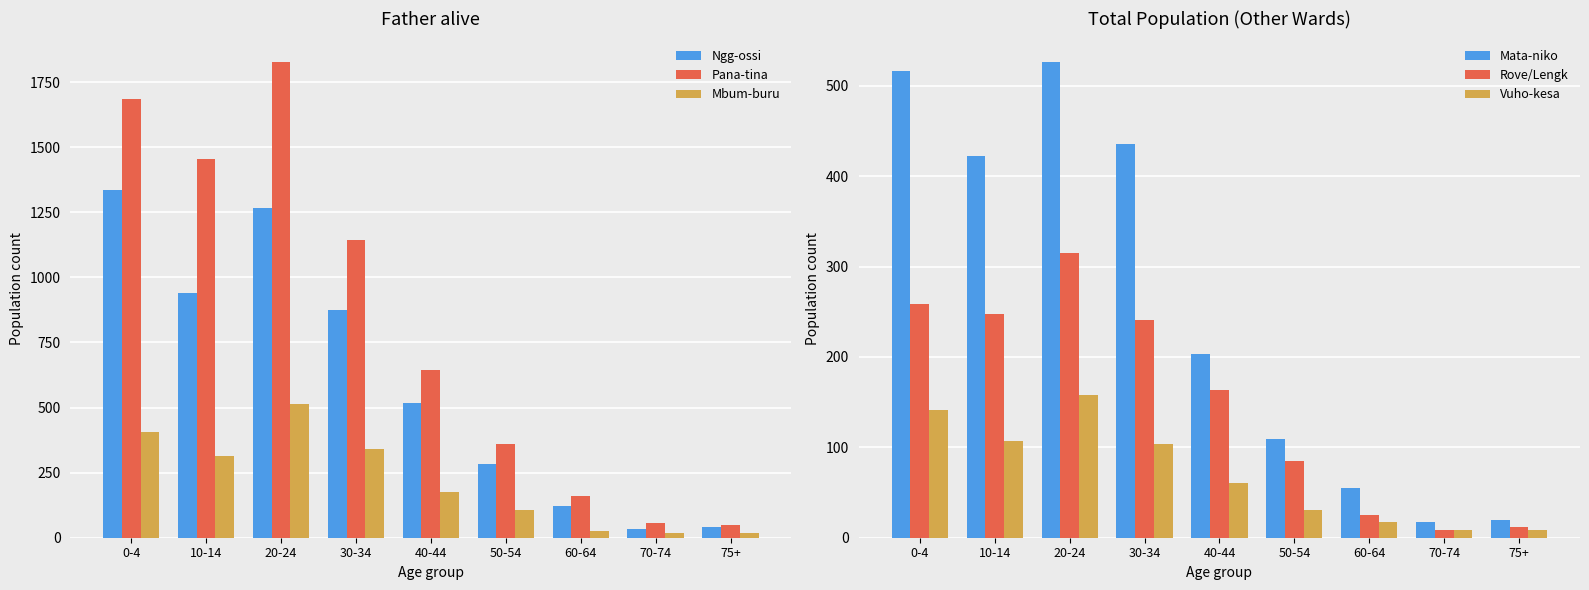

Which has a higher value, 30-34 or 60-64?

30-34